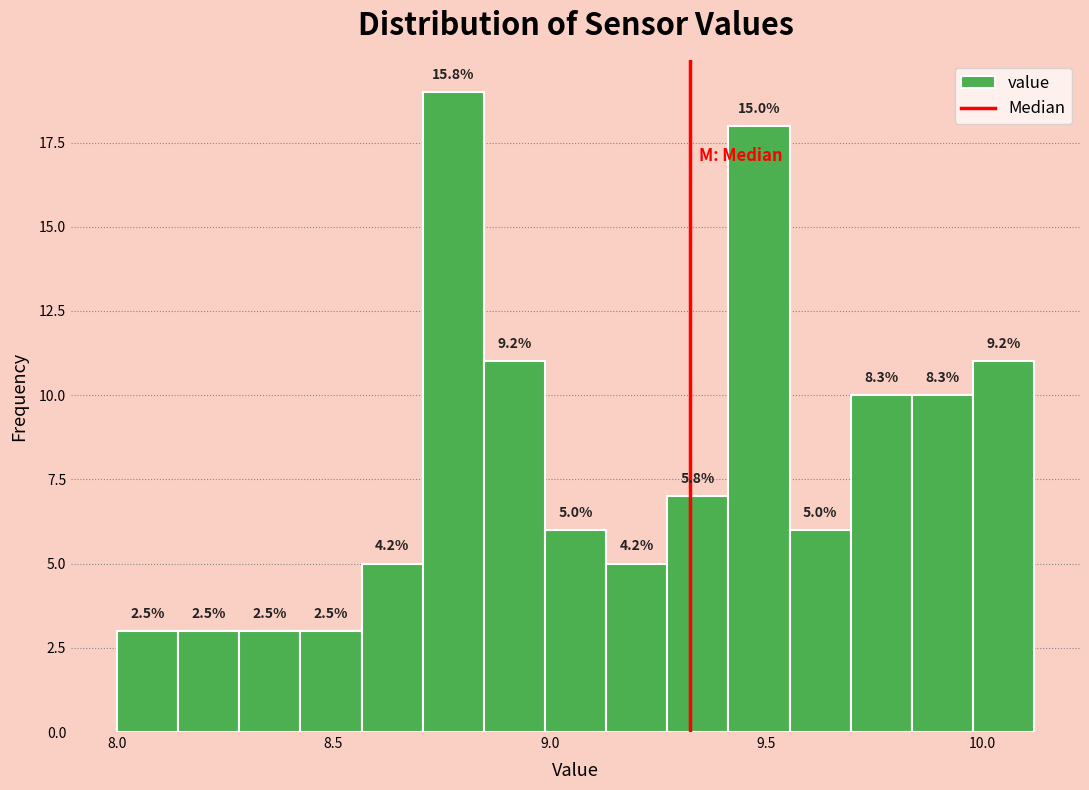

Around what value on the x-axis is the tallest bar? Give the approximate position of its centre, as read against the axis.

8.80